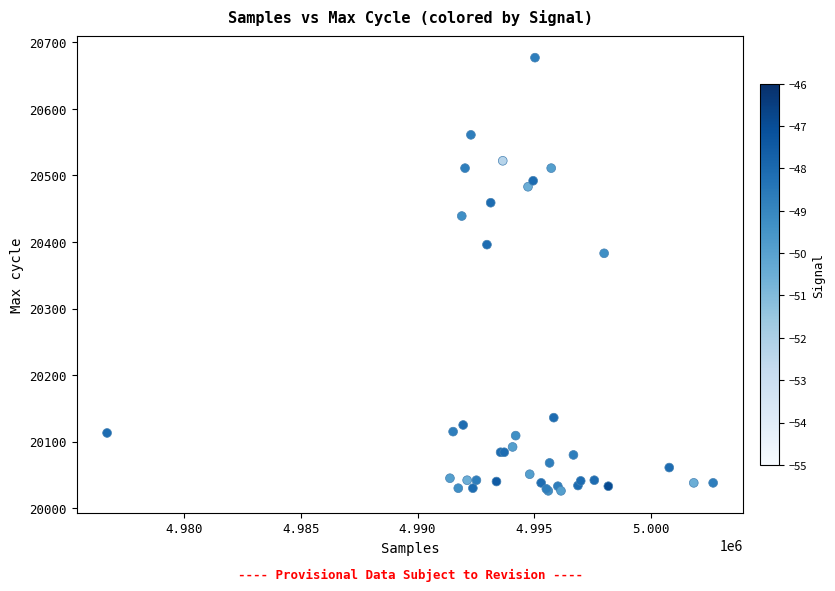

What Y value in the scatter plot is closest to 20351?

20383